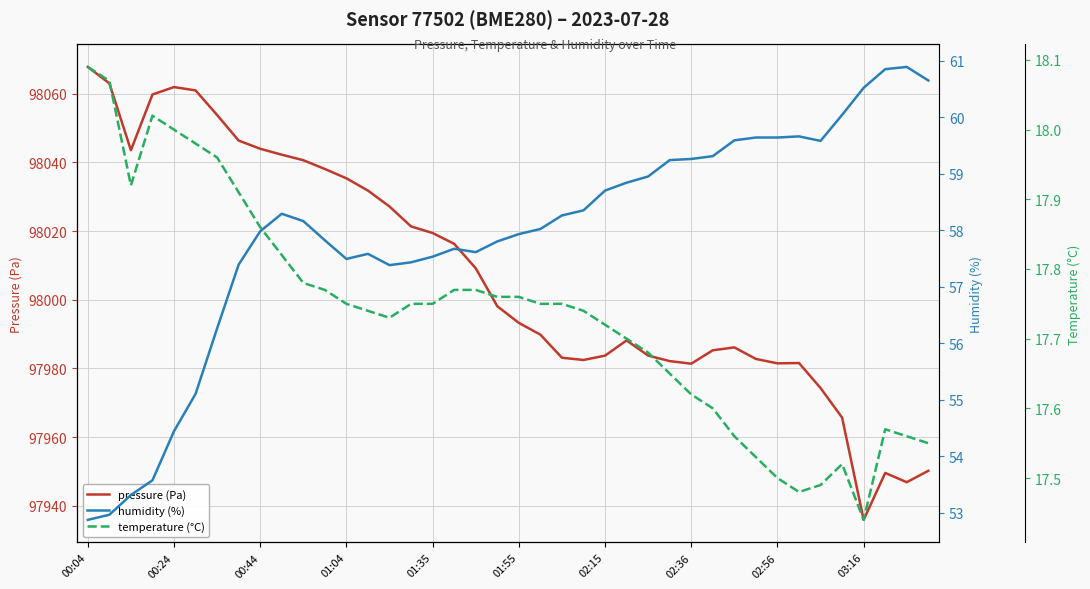

What is the lowest value of the temperature (°C) series?

17.4